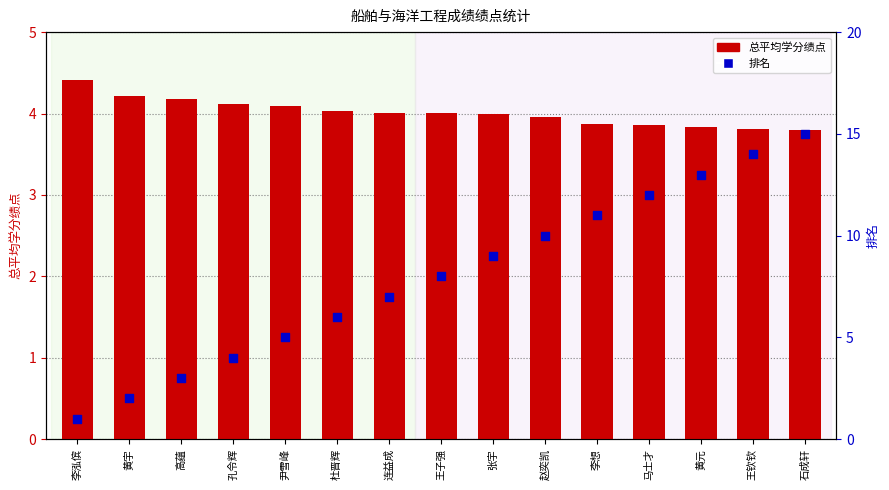

At how many categories does at least one series exceed 13?

2